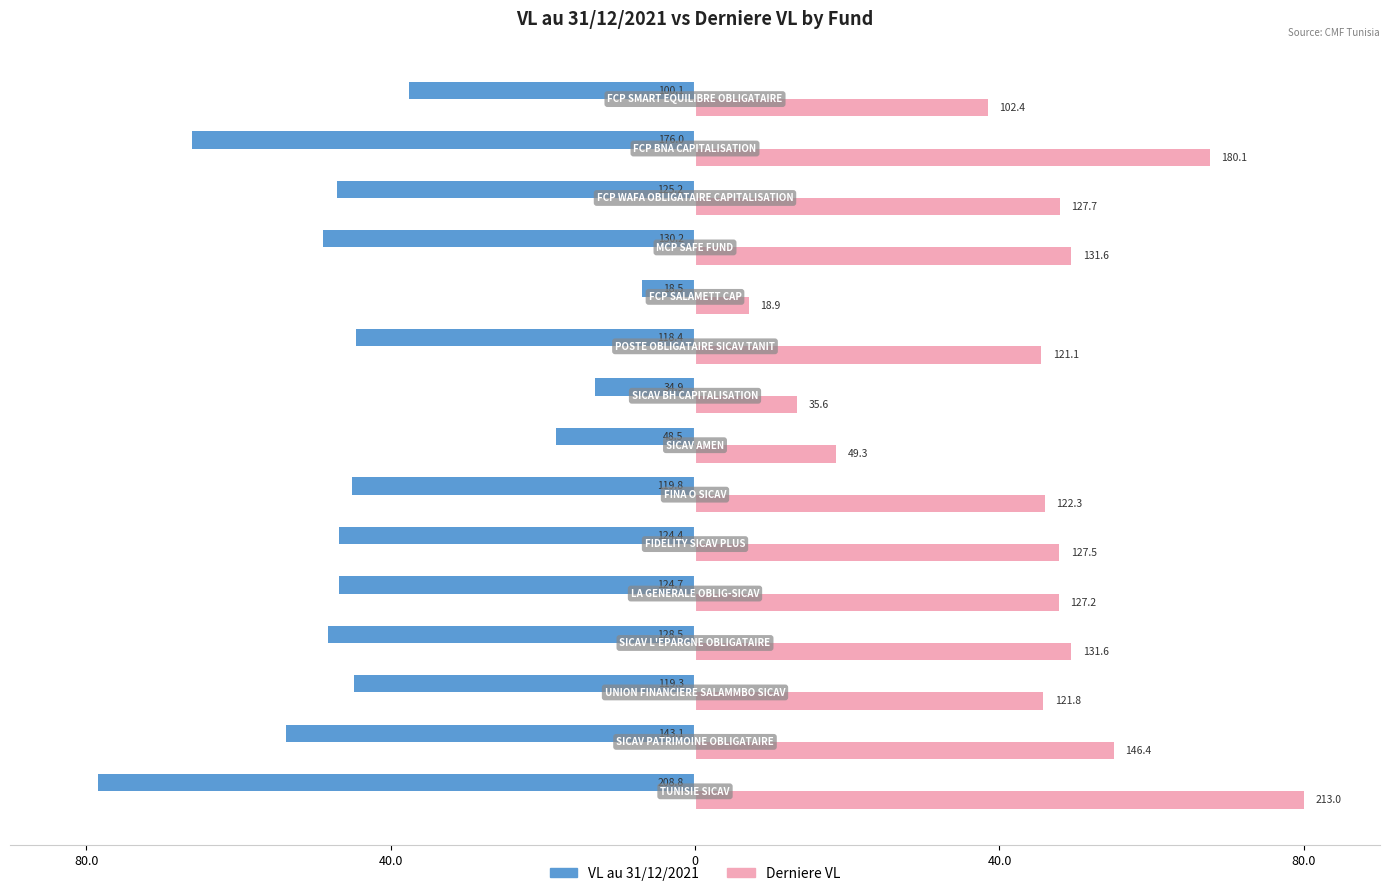

What are all the series names shown in the legend?

VL au 31/12/2021, Derniere VL